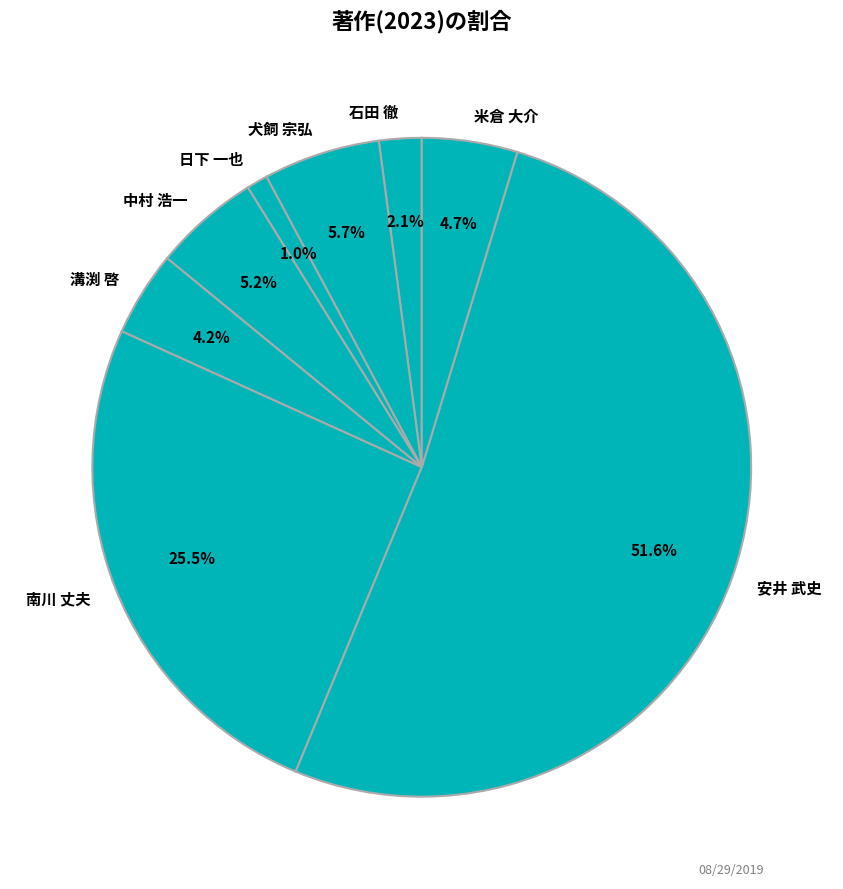

What portion of the pie excludes 南川 丈夫?

74.5%